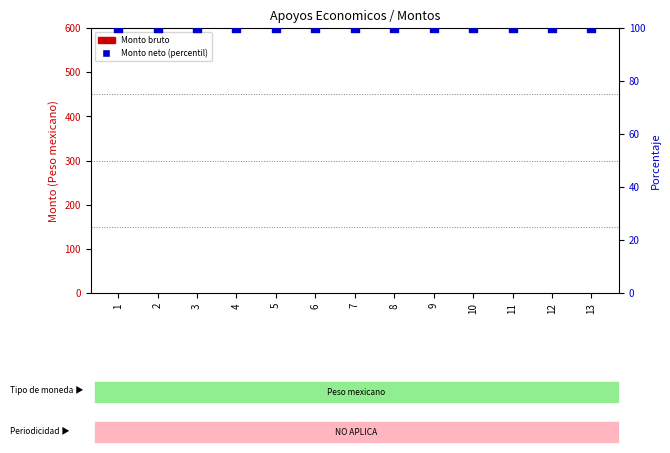

Which series has the largest Y range (max minus min)?

Monto bruto